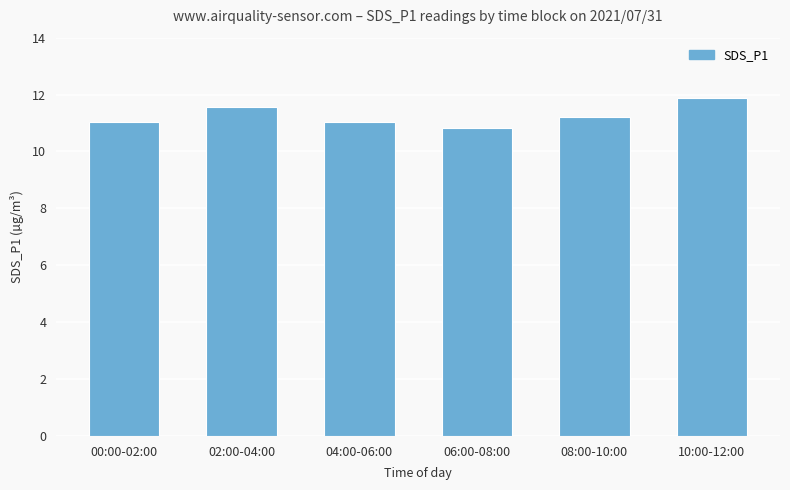

What is the ratio of the value at 04:00-06:00 to the value at 06:00-08:00?

1.0